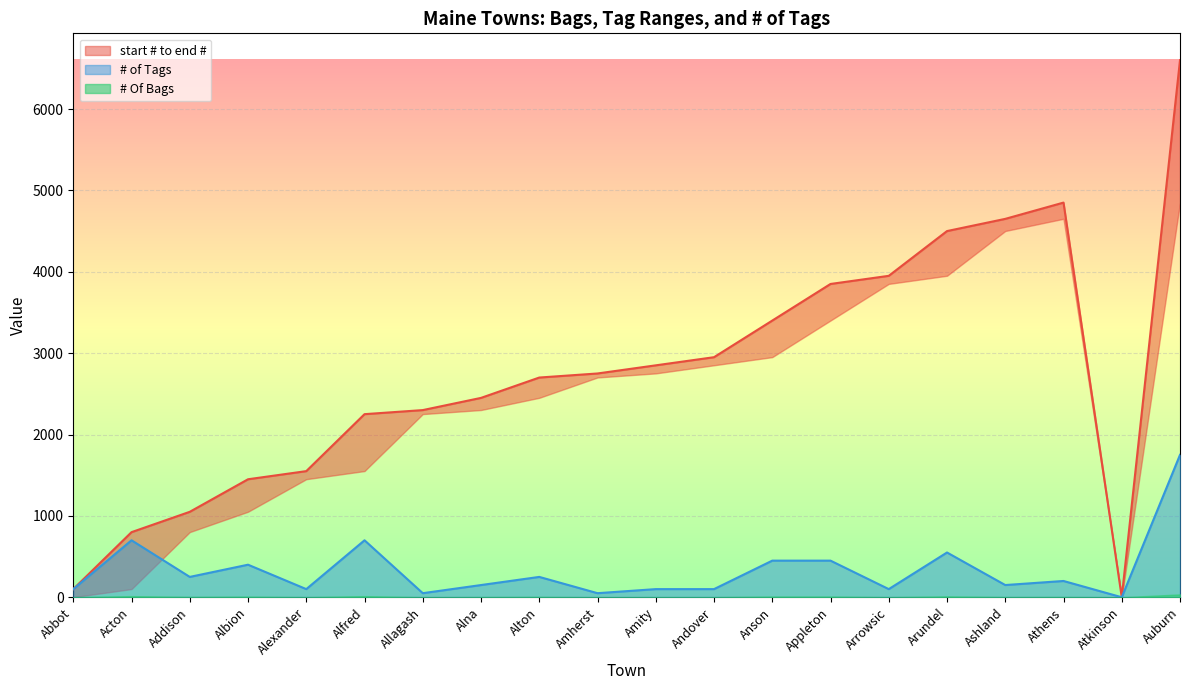

Between Anson and Alfred, which is larger?

Alfred